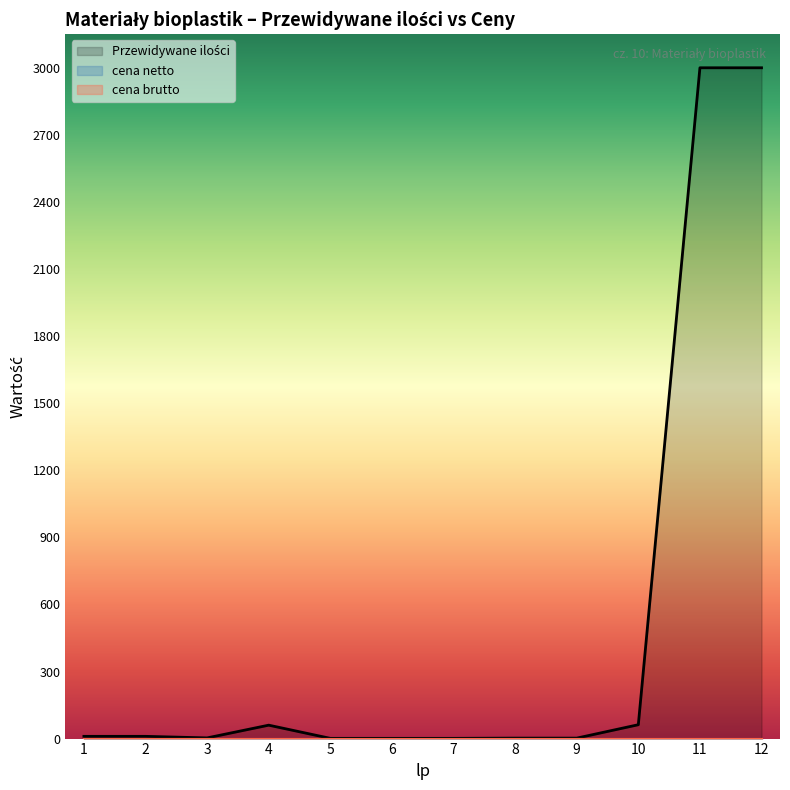

At which category is the sum across all series the highest?

11